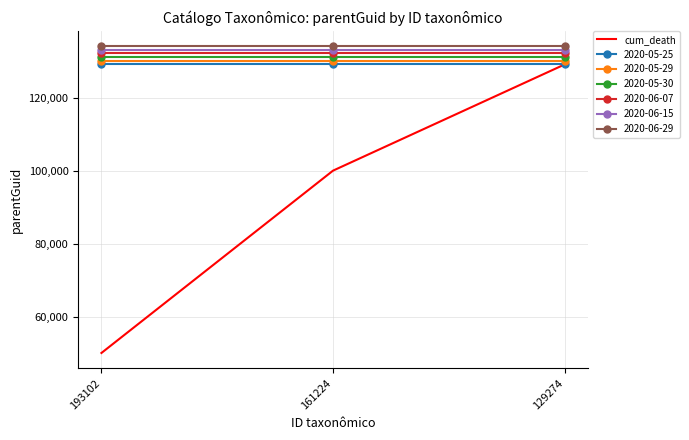

Is the value of 2020-05-29 at 129274 greater than the value of 2020-06-07 at 161224?

No